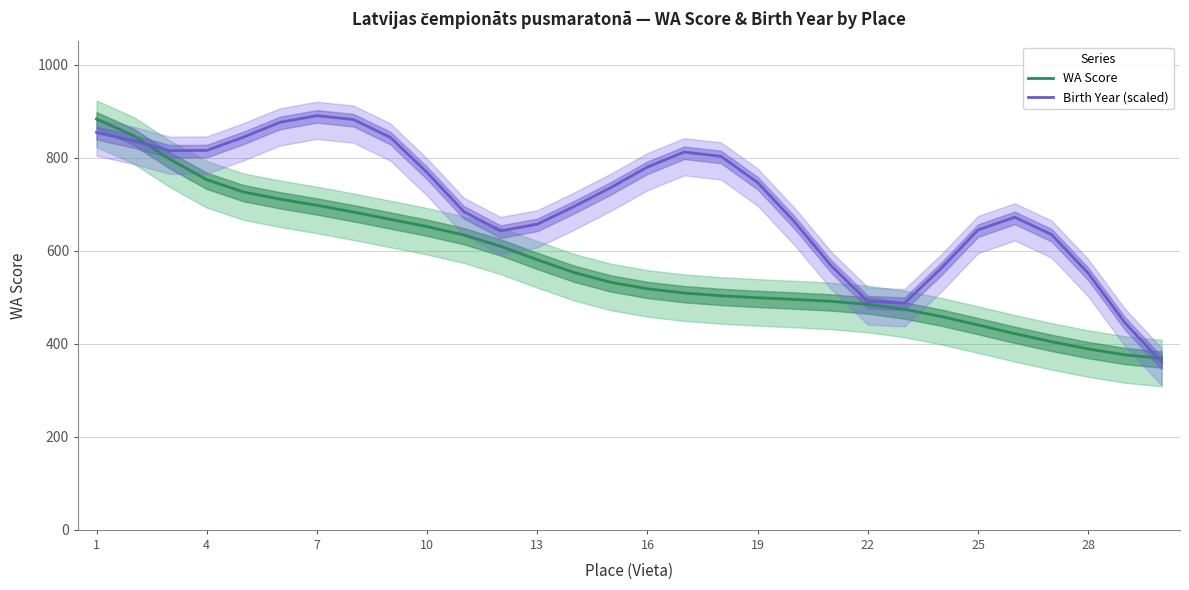

What is the highest value of the WA Score series?

883.1